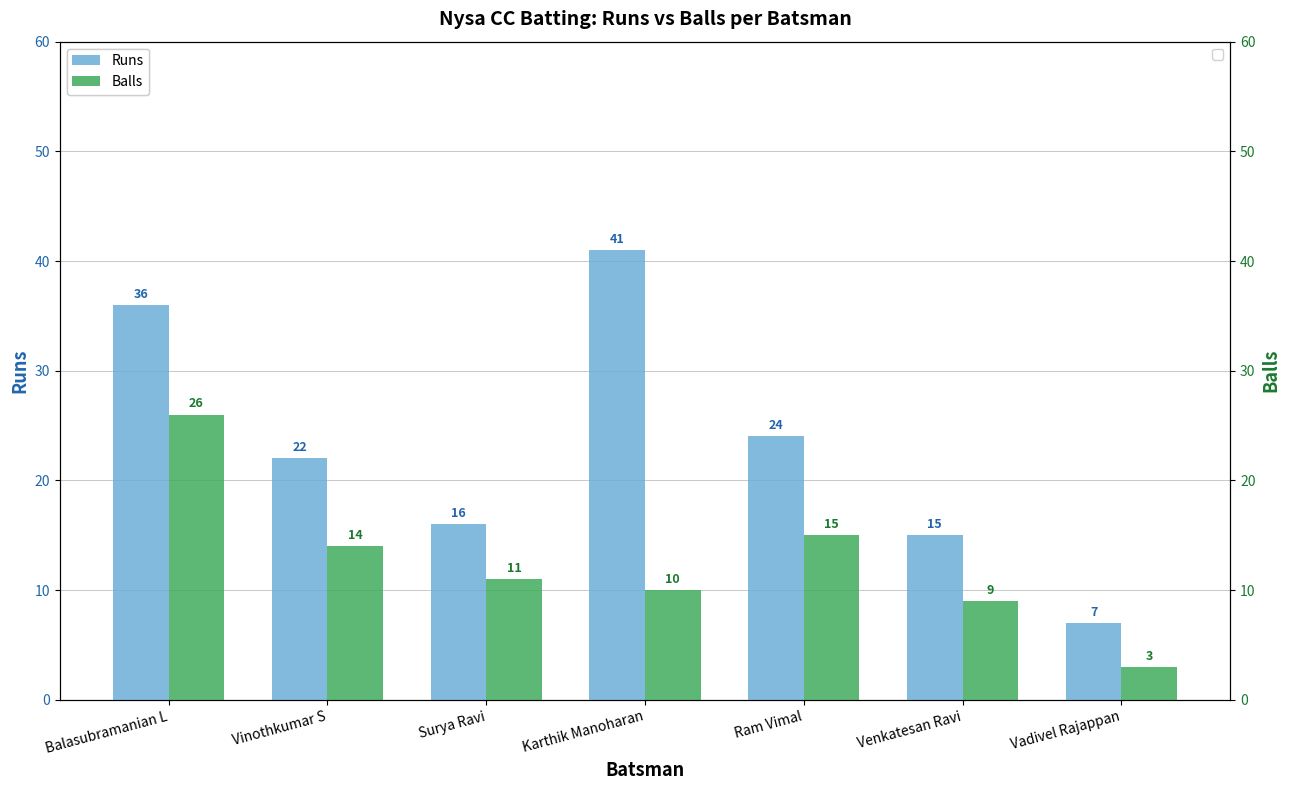

Is it true that Runs equals 21 at Surya Ravi?

False